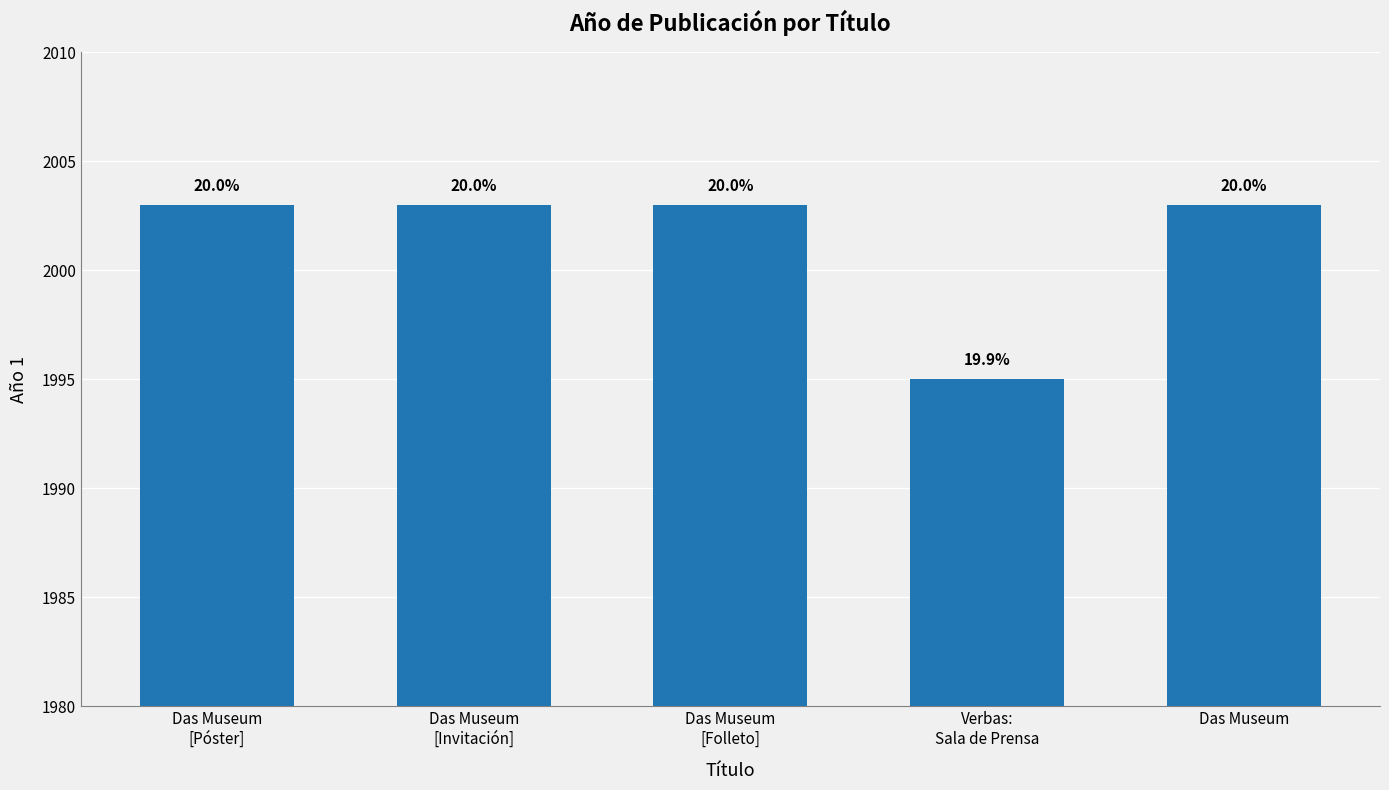

How many bars are there in total?

5